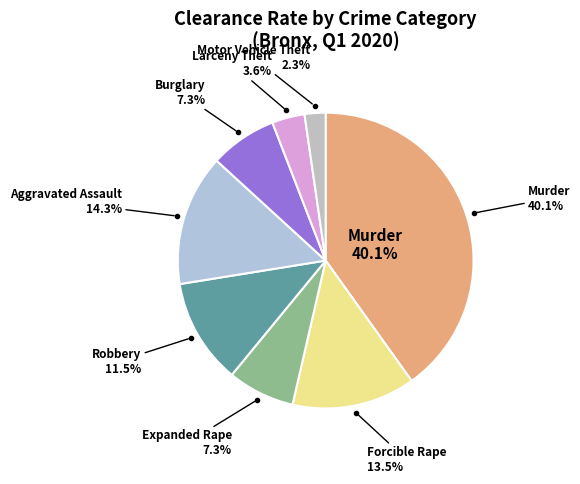

Is there a majority slice in this chart?

No